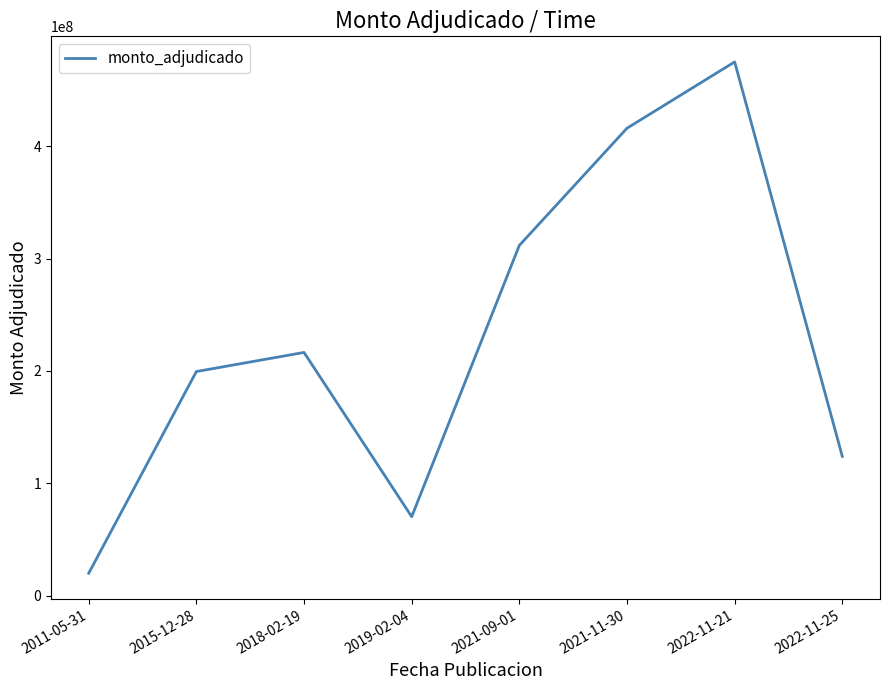

Is it true that the value at 2018-02-19 is 216500000?

True